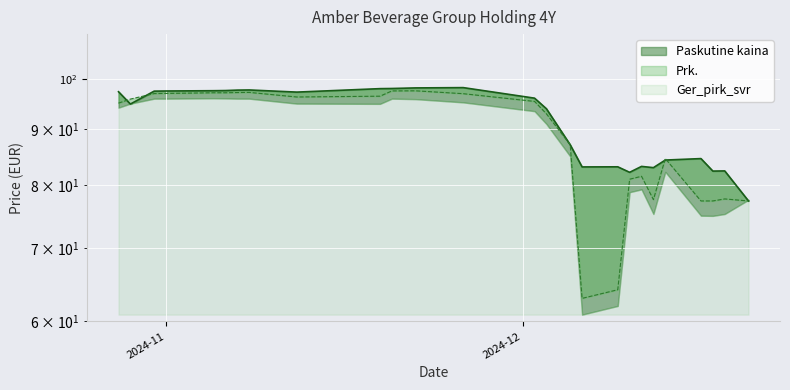

Rank the categories by Paskutine kaina value from lowest to highest.

2024-12-20, 2024-12-10, 2024-12-17, 2024-12-18, 2024-12-12, 2024-12-06, 2024-12-09, 2024-12-11, 2024-12-13, 2024-12-16, 2024-12-05, 2024-12-03, 2024-10-29, 2024-12-02, 2024-11-12, 2024-10-28, 2024-10-31, 2024-11-01, 2024-11-05, 2024-11-06, 2024-11-07, 2024-11-08, 2024-11-19, 2024-11-20, 2024-11-22, 2024-11-26